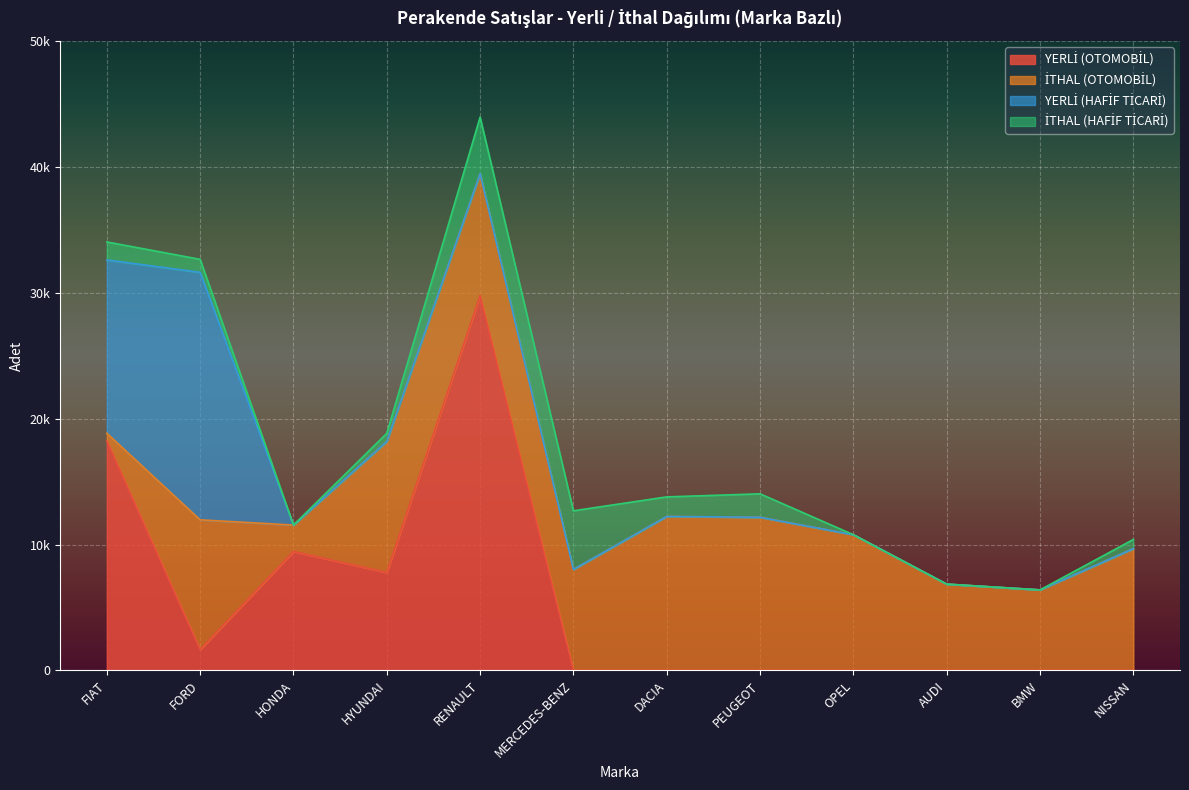

True or false: İTHAL (OTOMOBİL) has more than 2 interior local peaks.

True